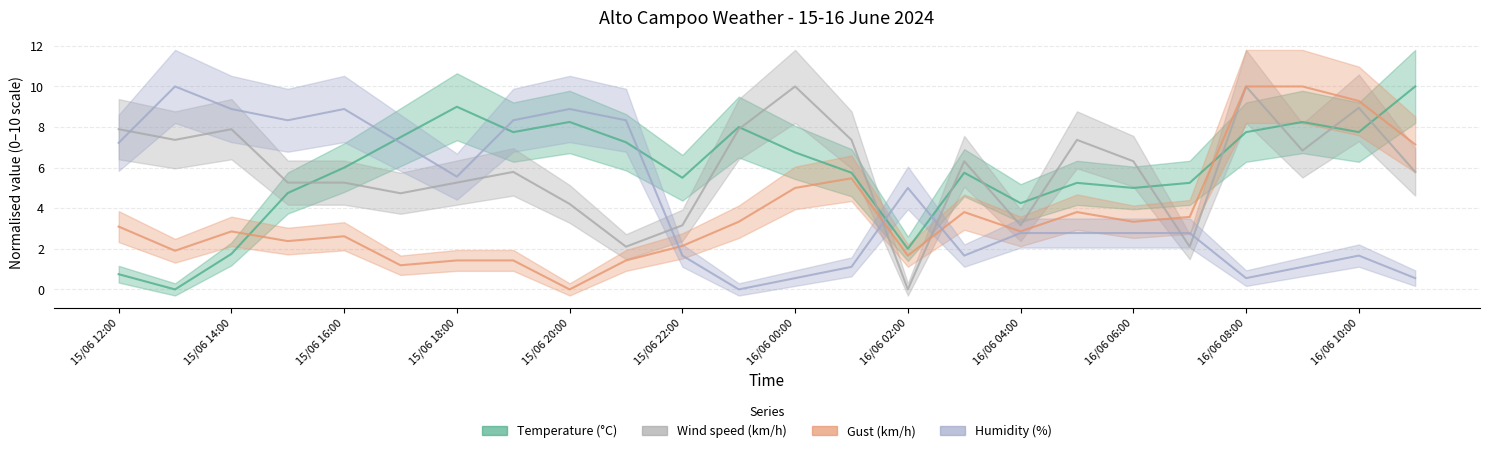

What position from the right is 16/06 09:00?

3